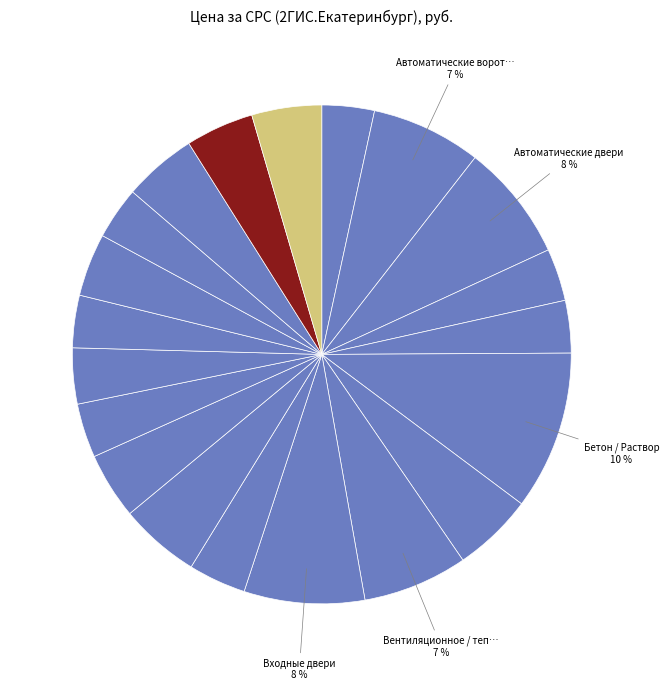

To the nearest percent, what is the difference between the largest and smallest slice percentages?

7%